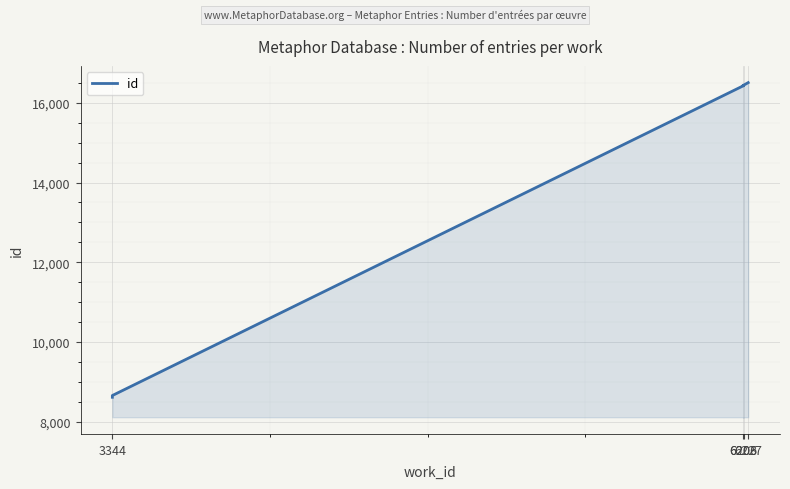

Reading right to left, list all the values displayed in this chart.

16504	16430	16428	16427	16424	16423	16421	16420	8661	8617